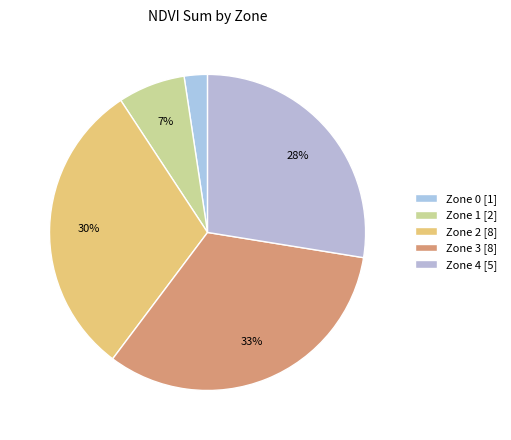

Which slice is the largest?

Zone 3